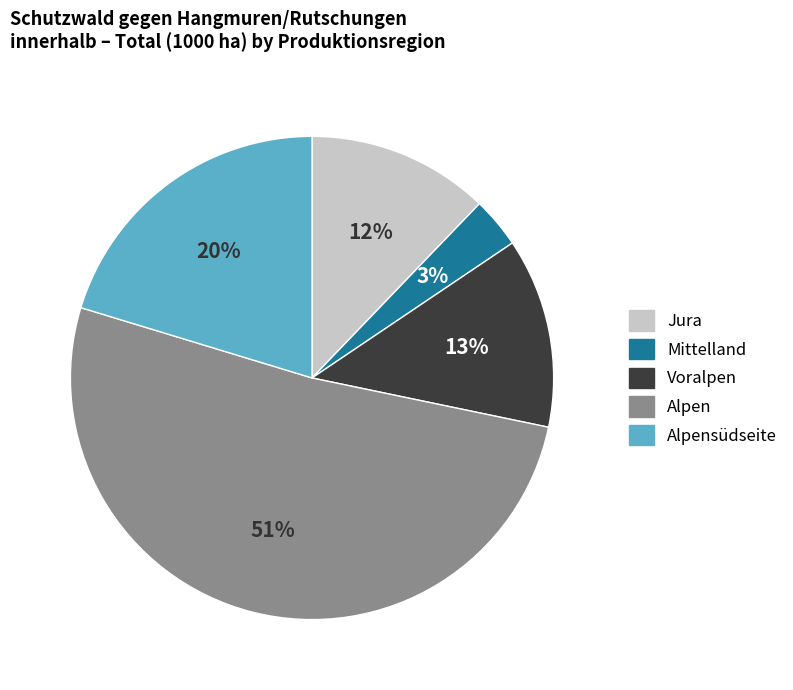

To the nearest percent, what is the difference between the largest and smallest slice percentages?

48%